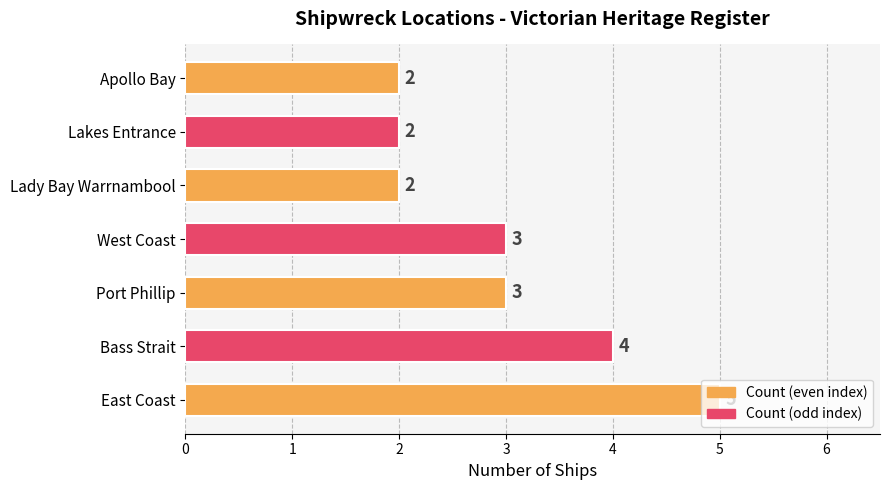

What is the smallest value displayed?

2